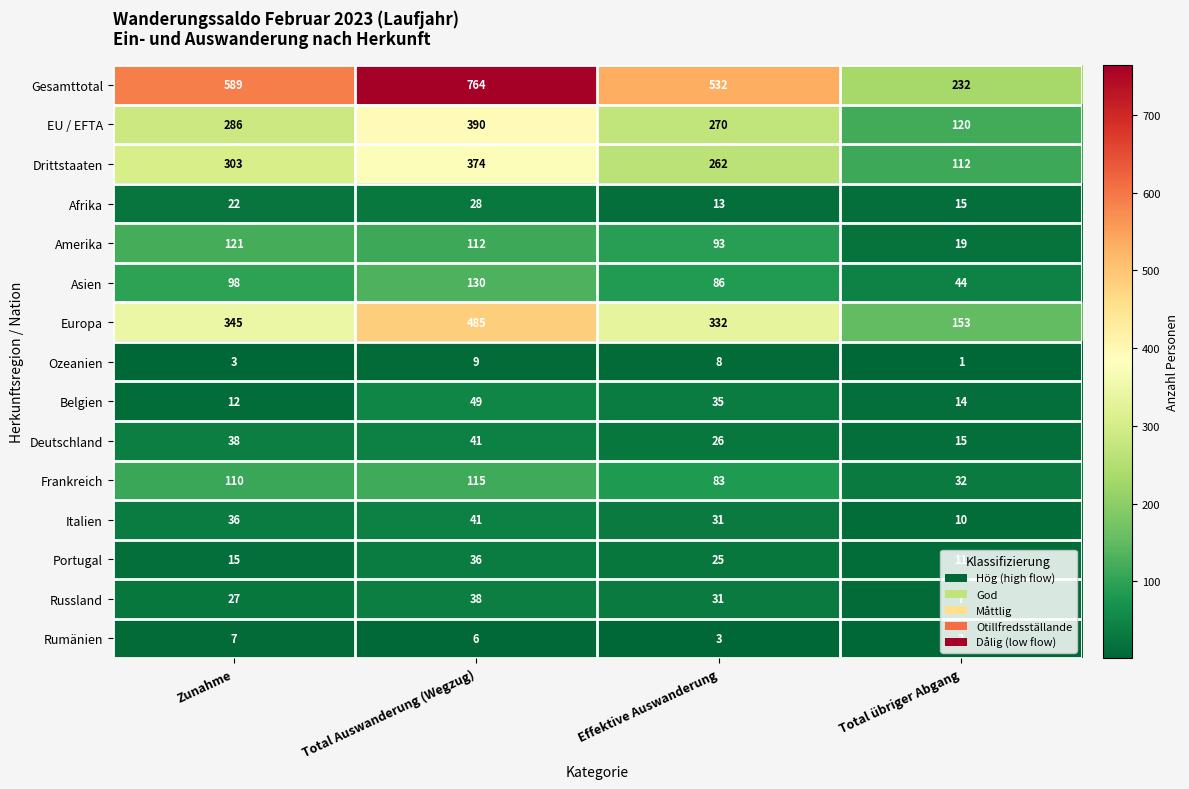

What is the minimum value shown in the chart?

1